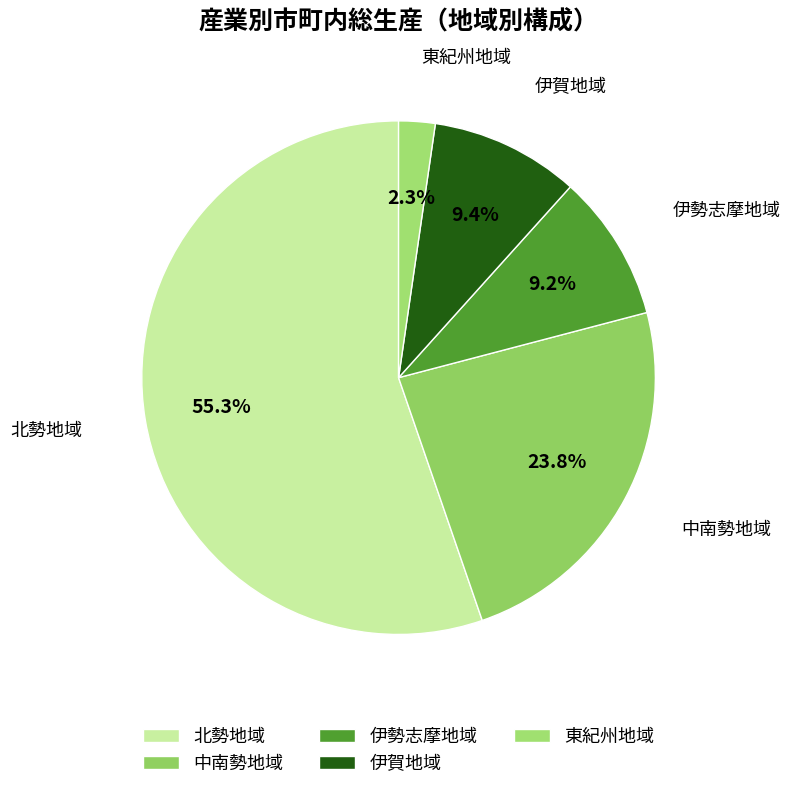

Approximately how many times larger is the value at 中南勢地域 compared to 北勢地域?

0.4